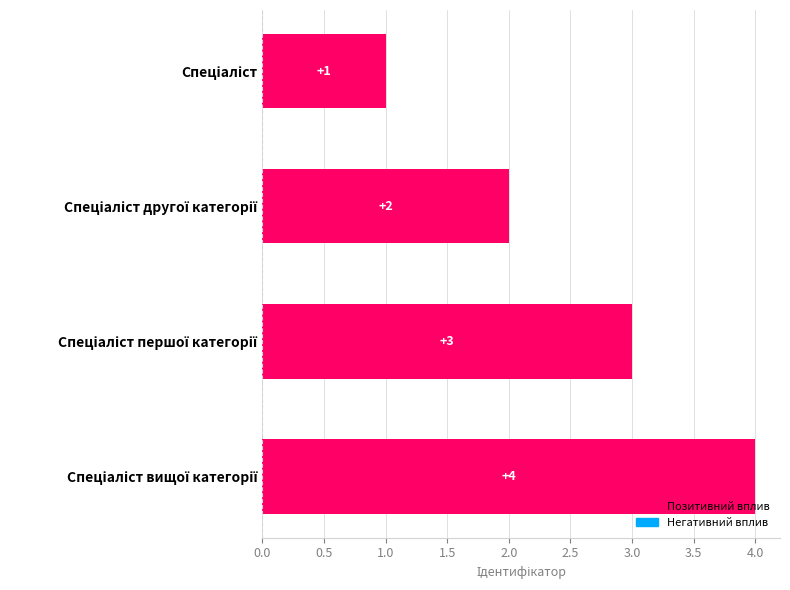

What is the value of the 3rd bar from the top?

3